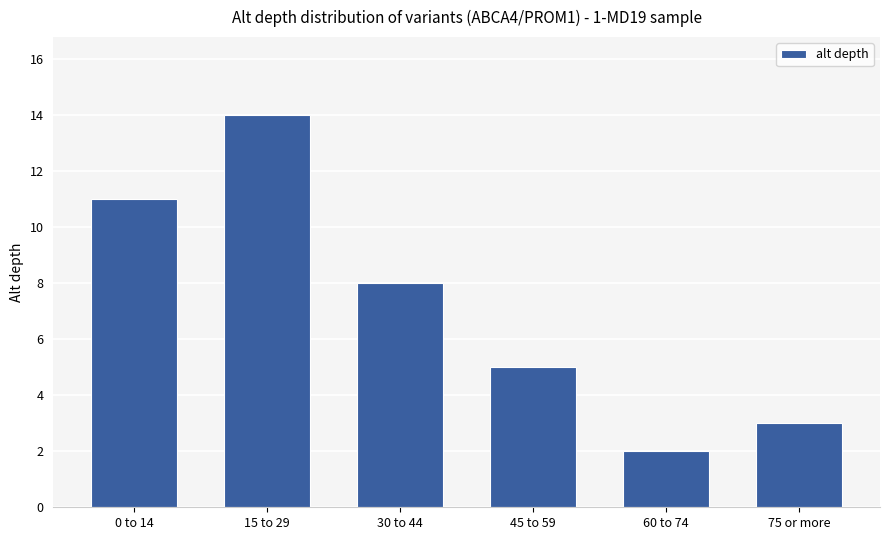

What is the ratio of the value at 60 to 74 to the value at 45 to 59?

0.4